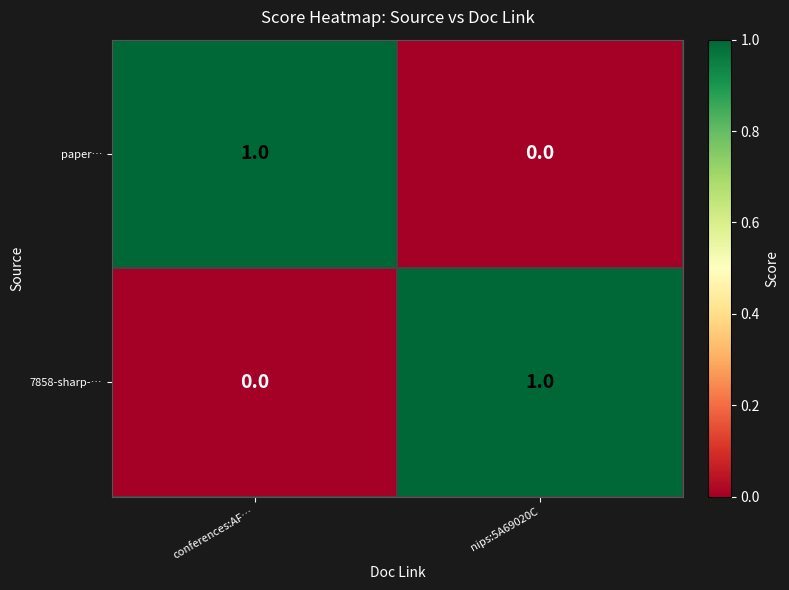

Which category has the lowest value in the paper… series?

nips:5A69020C